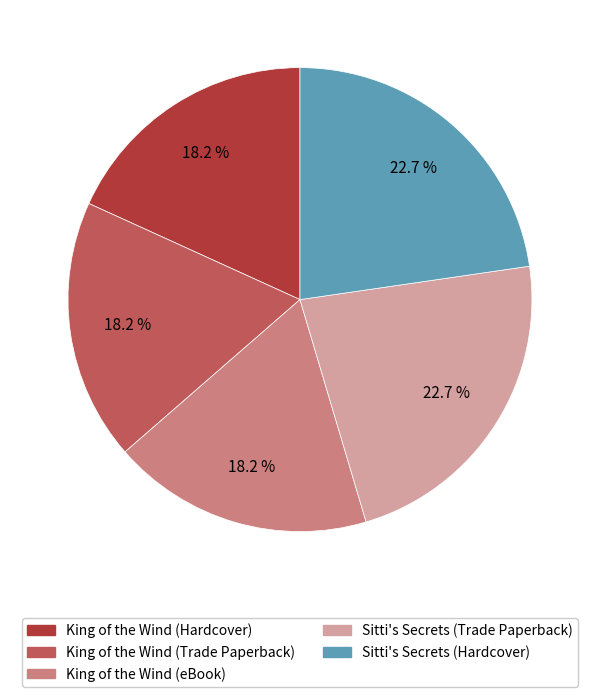

Does Sitti's Secrets (Hardcover) represent more than half of the total?

No